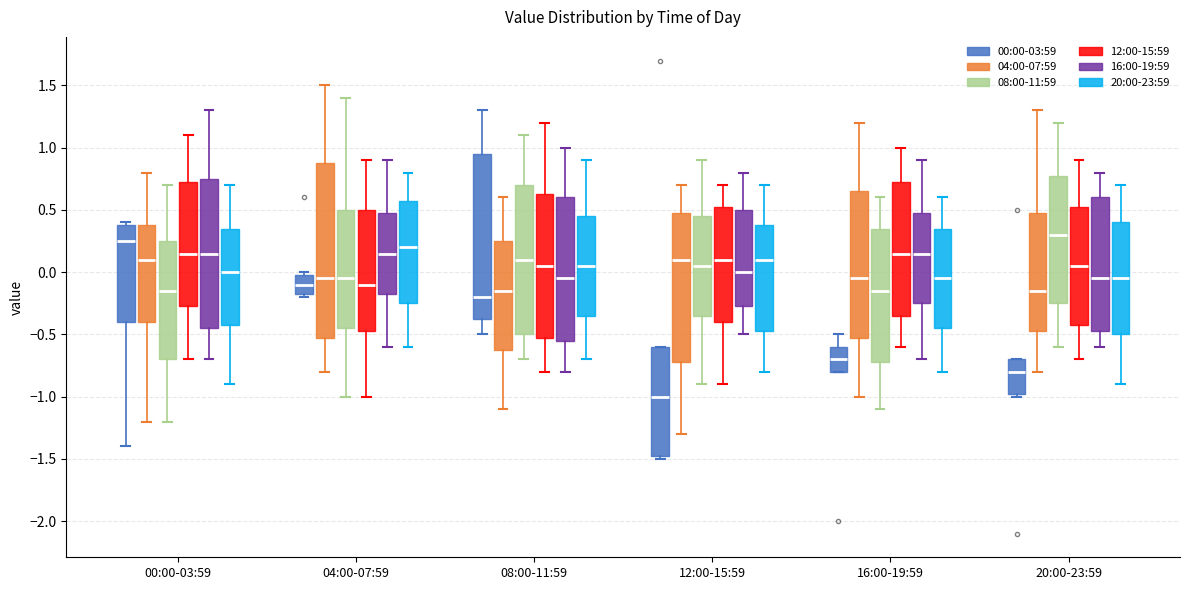

Which box has the lowest median line?

12:00-15:59 (00:00-03:59)